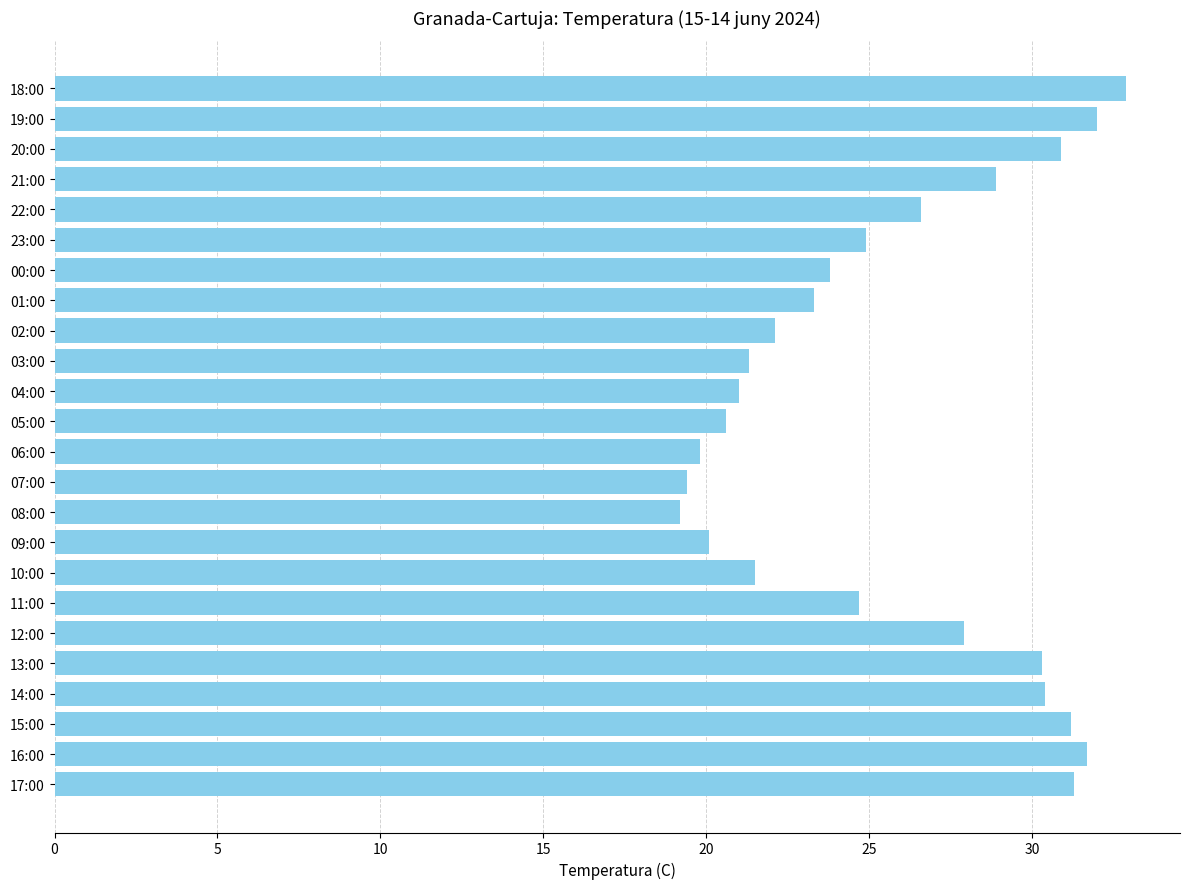

How many data points are less than 24?

11